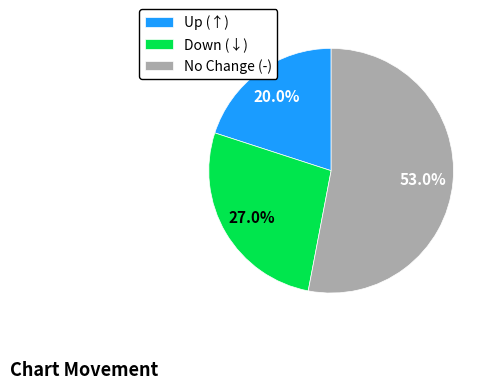

Rank the categories by value from lowest to highest.

Up (↑), Down (↓), No Change (-)